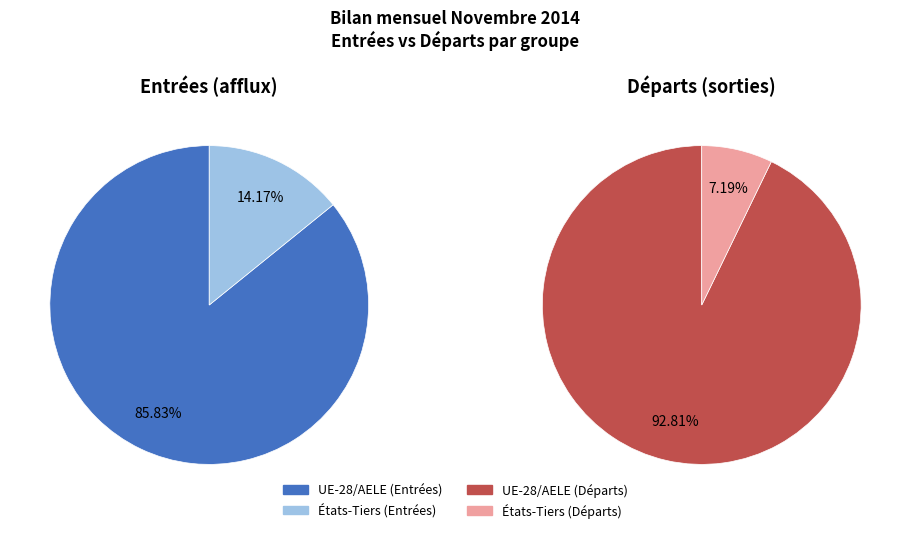

Which series has the largest range (max minus min)?

UE-28/AELE